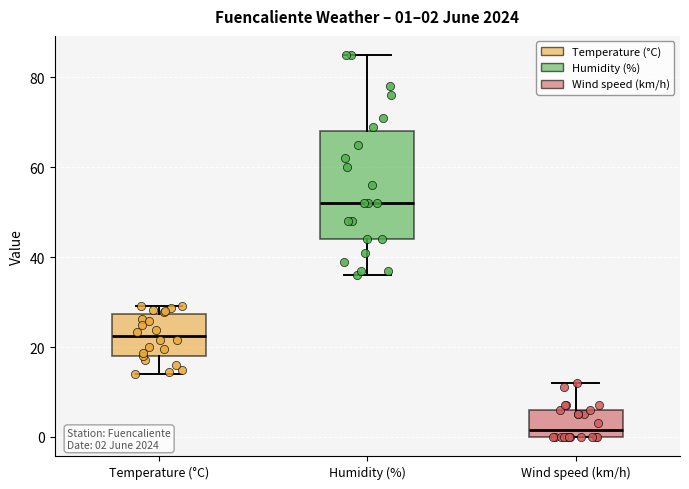

Which box's median line is the highest?

Humidity (%)